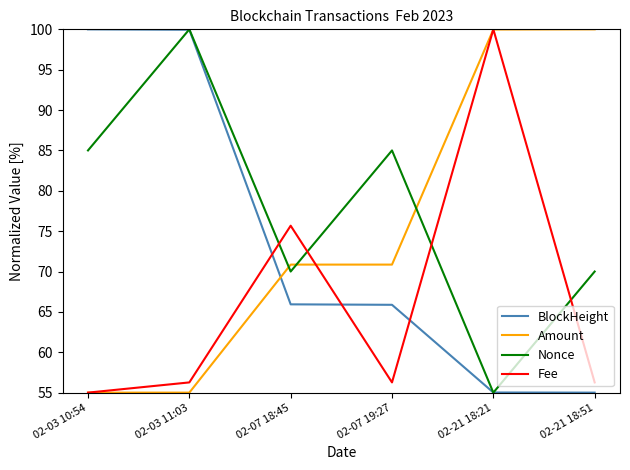

The Amount series shows 55.0 at 02-03 10:54. True or false?

True